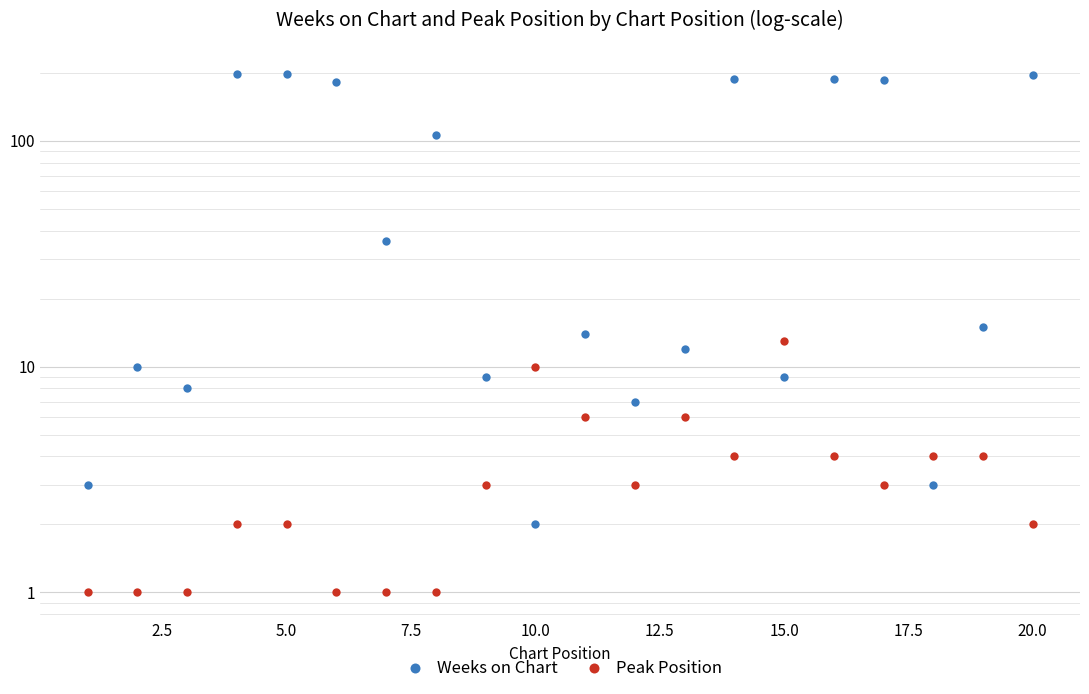

What is the difference between the maximum and minimum values in the Peak Position series?

12